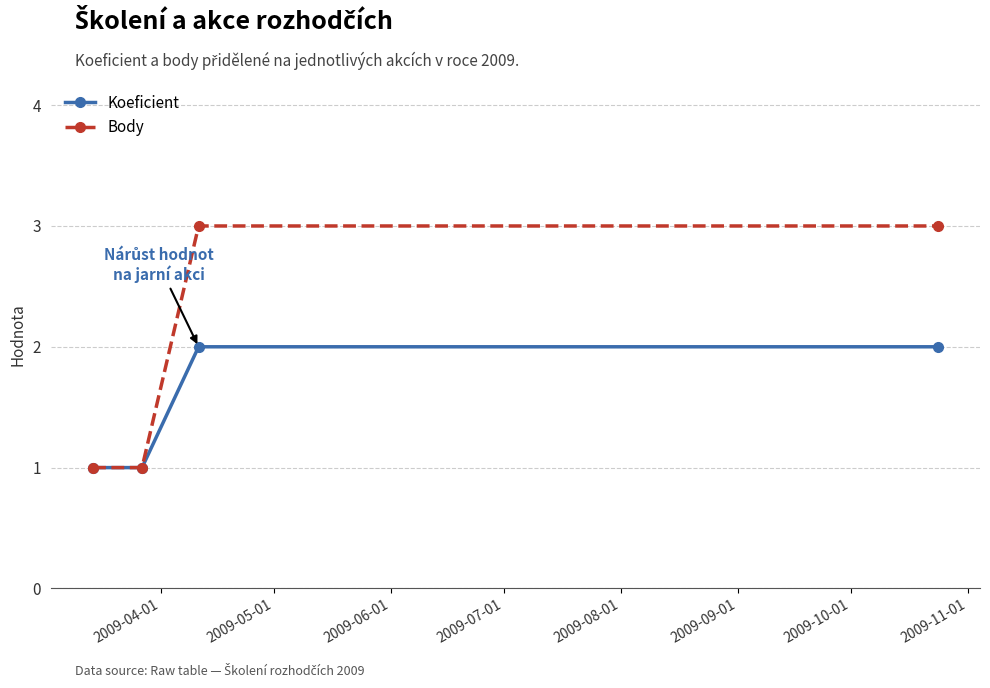

How many categories are shown in the chart?

4